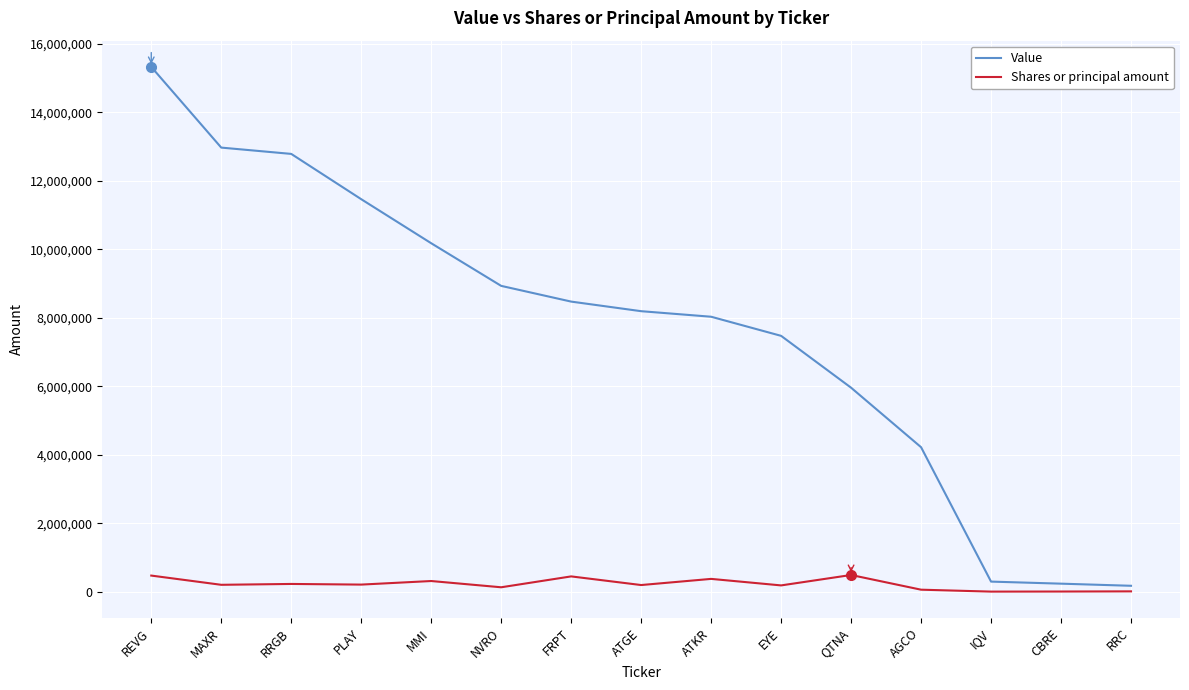

At which category is the sum across all series the highest?

REVG